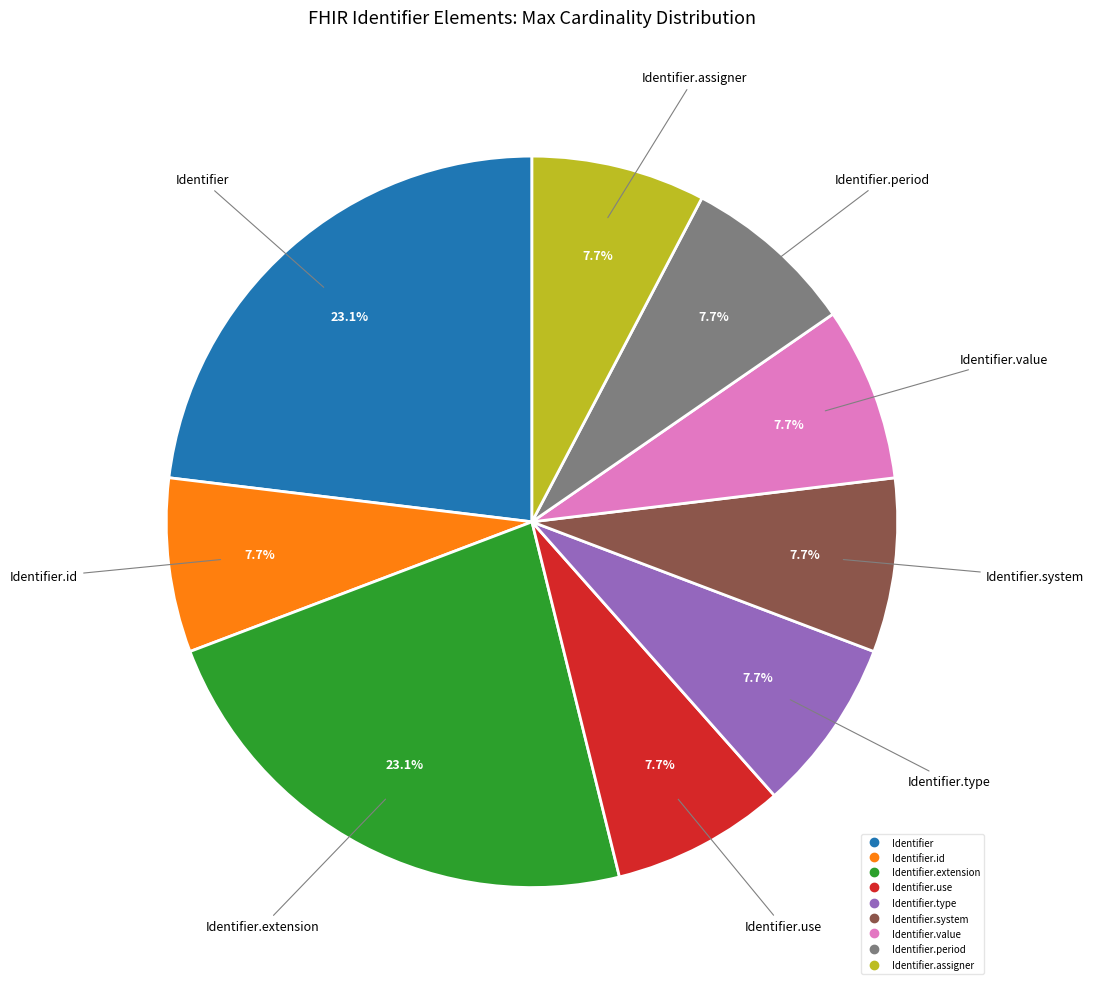

Does any single category account for the majority?

No